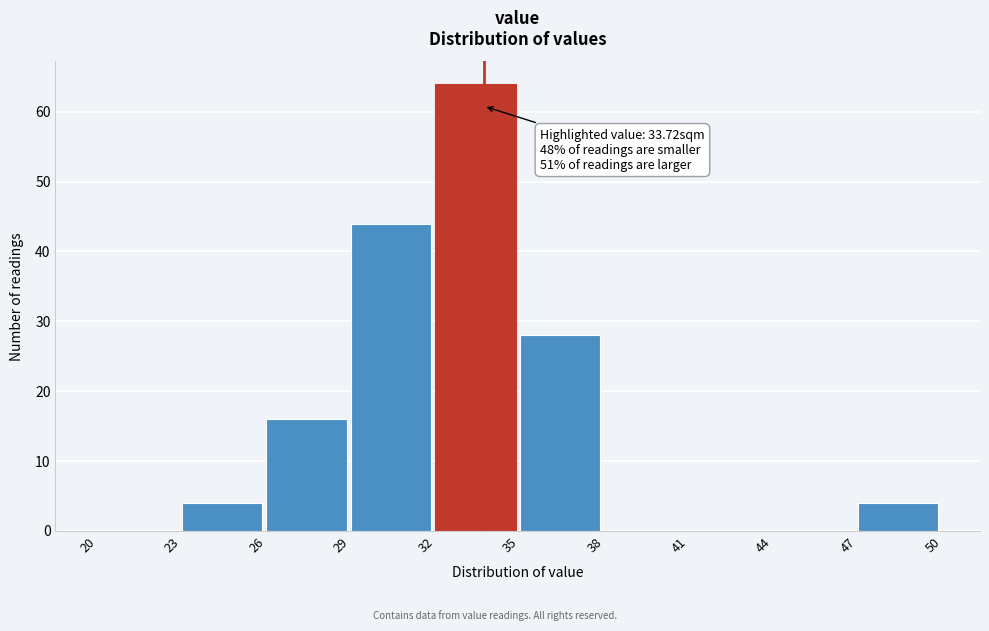

Over which range of the x-axis is the bar tallest?

32 to 35